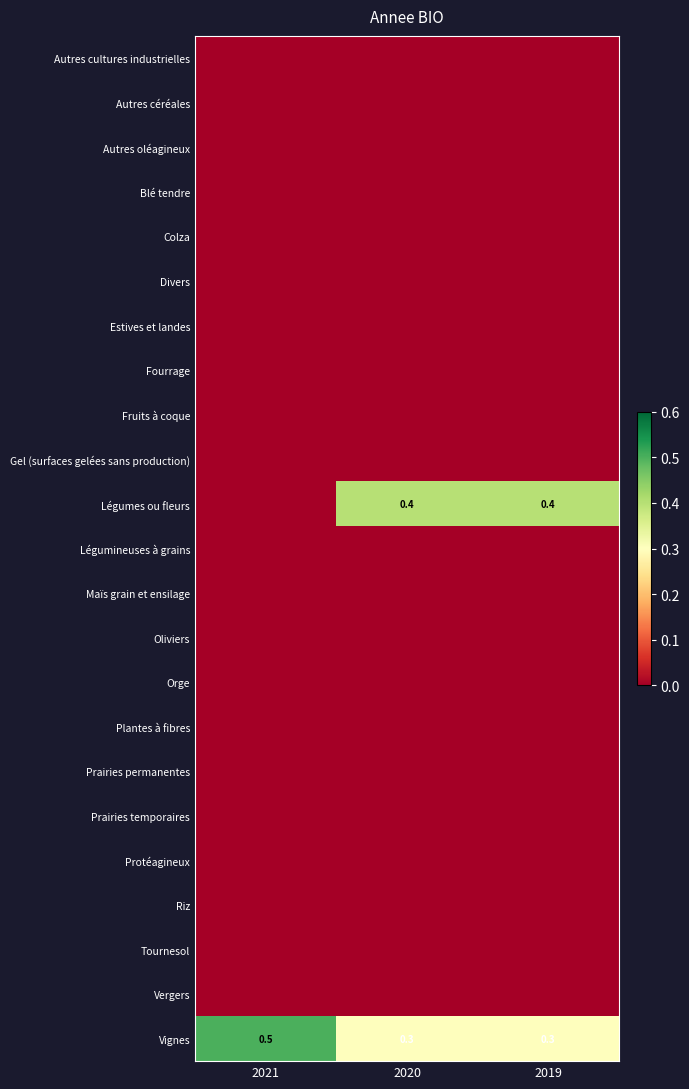

Rank the series by their maximum value, from highest to lowest.

Vignes, Légumes ou fleurs, Autres cultures industrielles, Autres céréales, Autres oléagineux, Blé tendre, Colza, Divers, Estives et landes, Fourrage, Fruits à coque, Gel (surfaces gelées sans production), Légumineuses à grains, Maïs grain et ensilage, Oliviers, Orge, Plantes à fibres, Prairies permanentes, Prairies temporaires, Protéagineux, Riz, Tournesol, Vergers